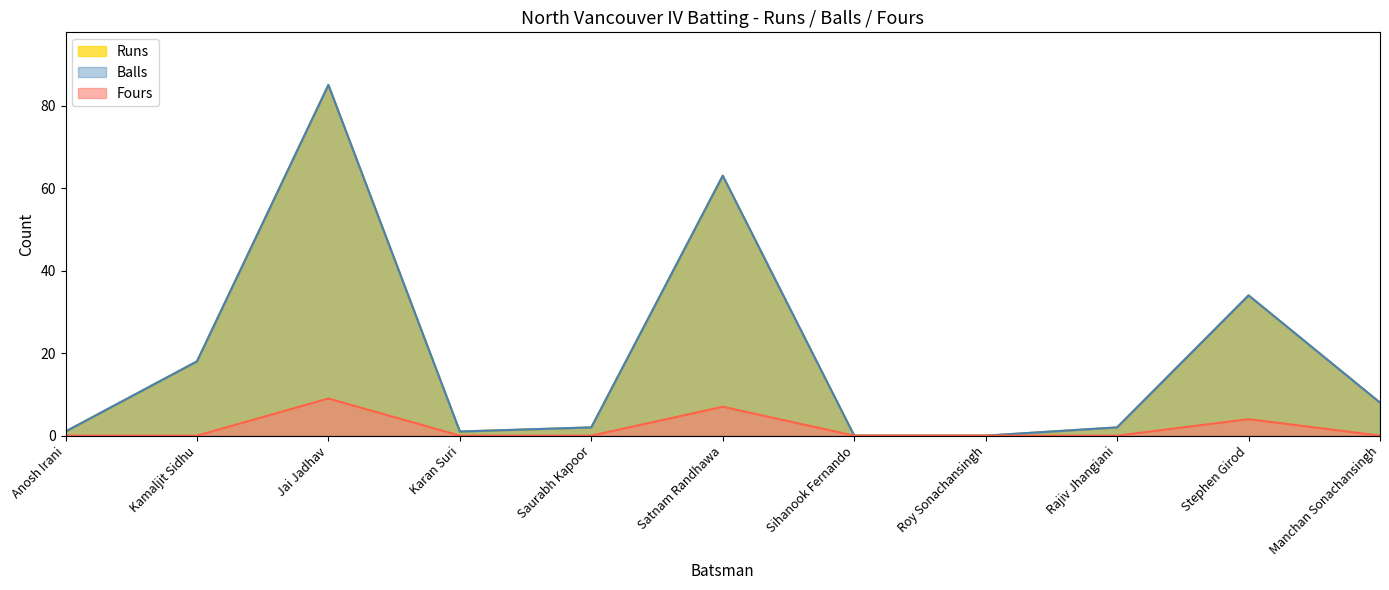

What is the difference between the maximum and minimum values in the Balls series?

85